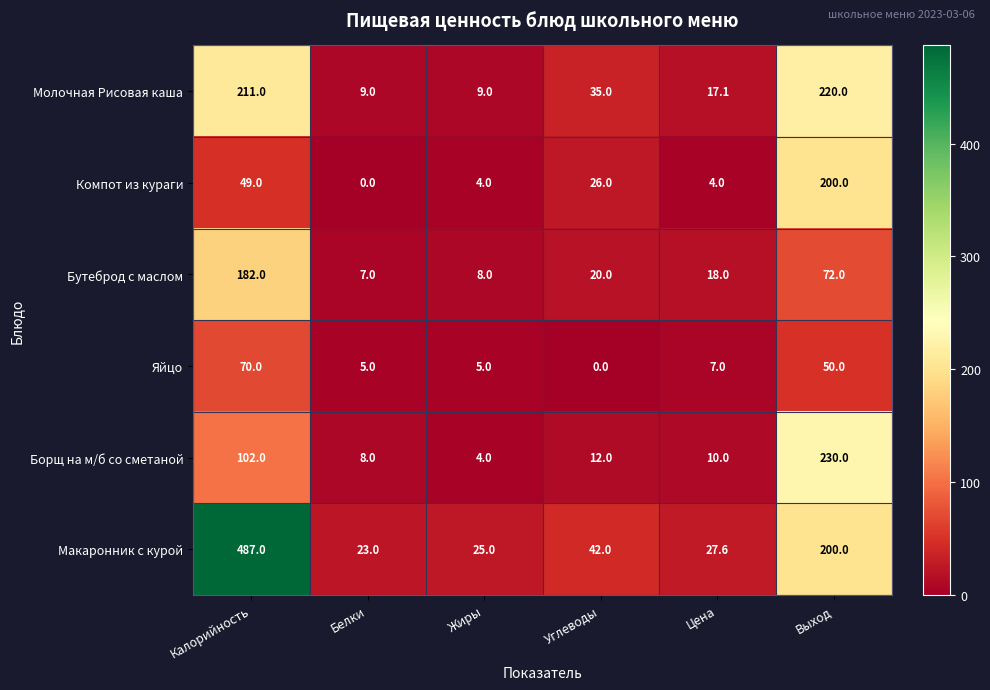

What is the sum of the Яйцо values at Выход and Углеводы?

50.0